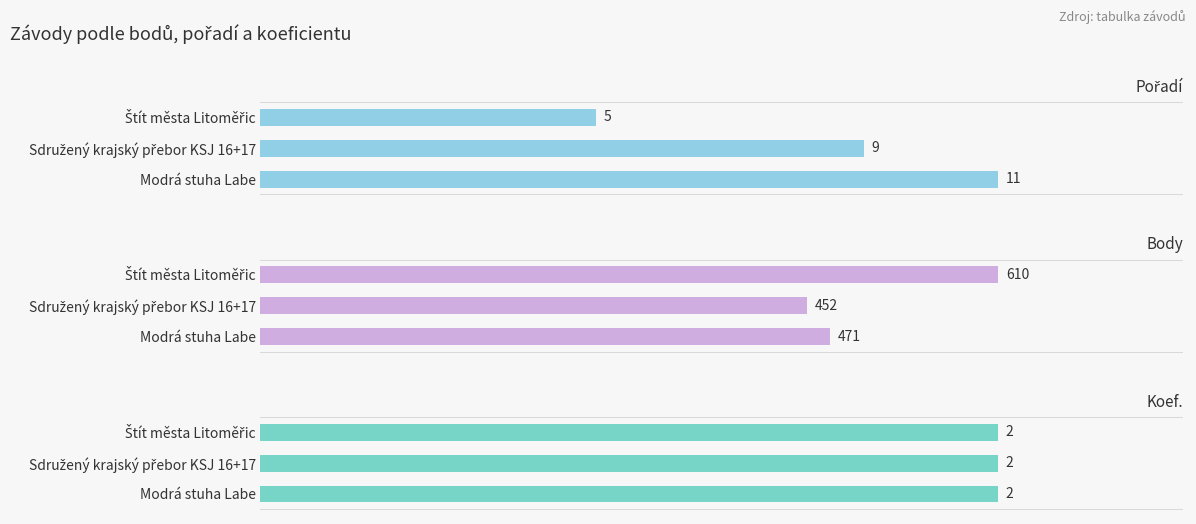

Which series has the largest range (max minus min)?

Body